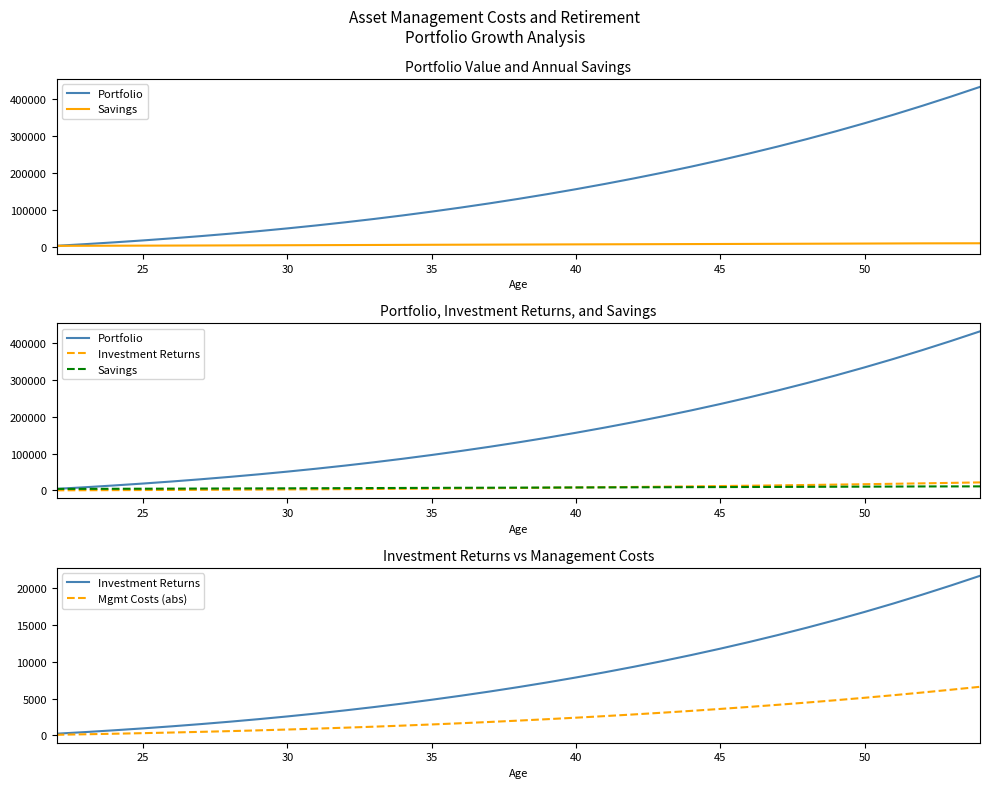

The Savings series shows 8736.3 at 45. True or false?

False